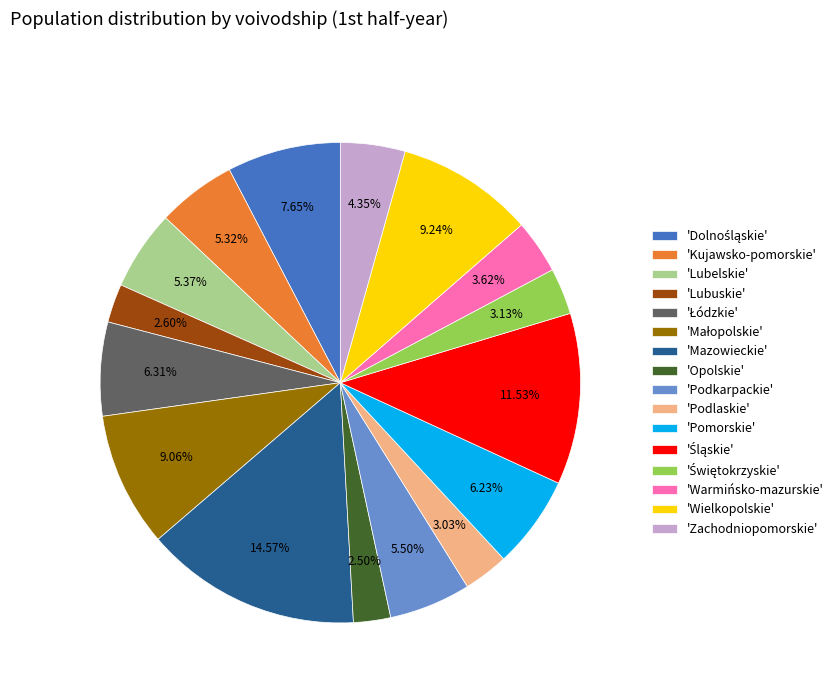

Which category has the biggest portion of the pie?

'Mazowieckie'